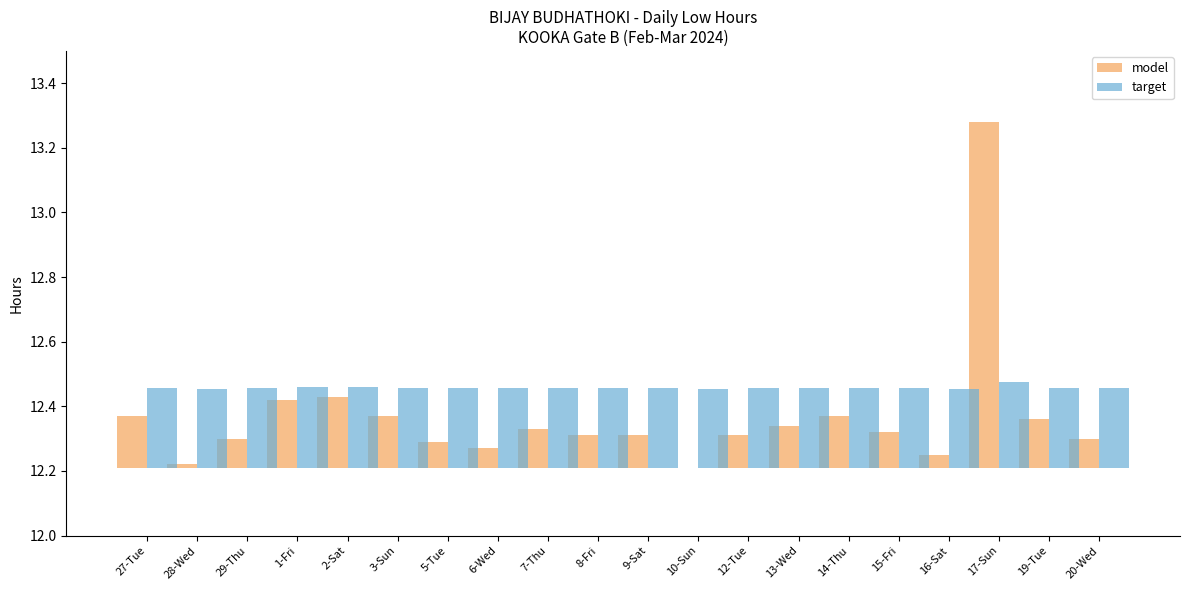

At how many categories does at least one series exceed 0?

20